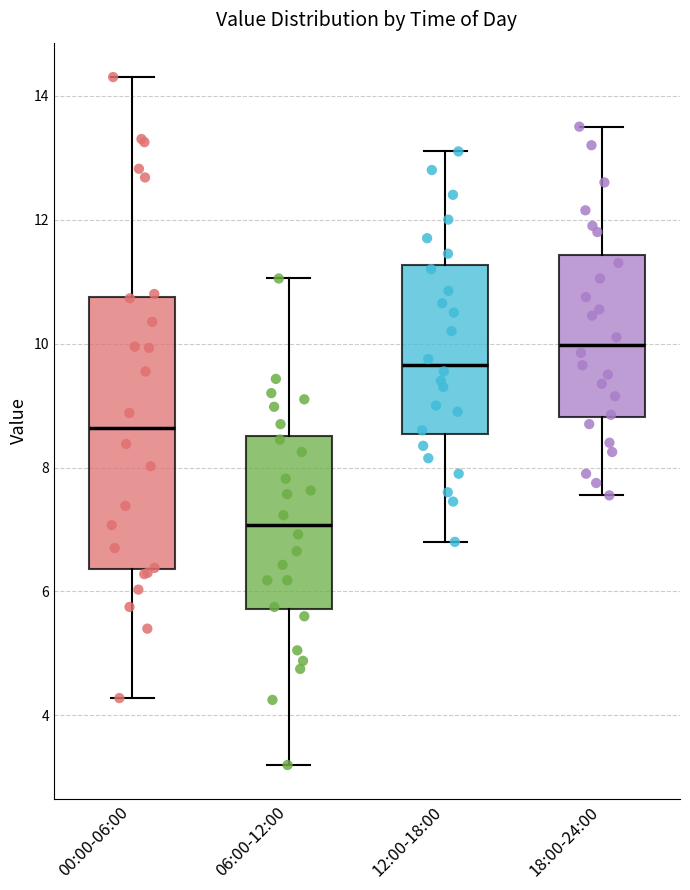

Which box has the lowest median line?

06:00-12:00